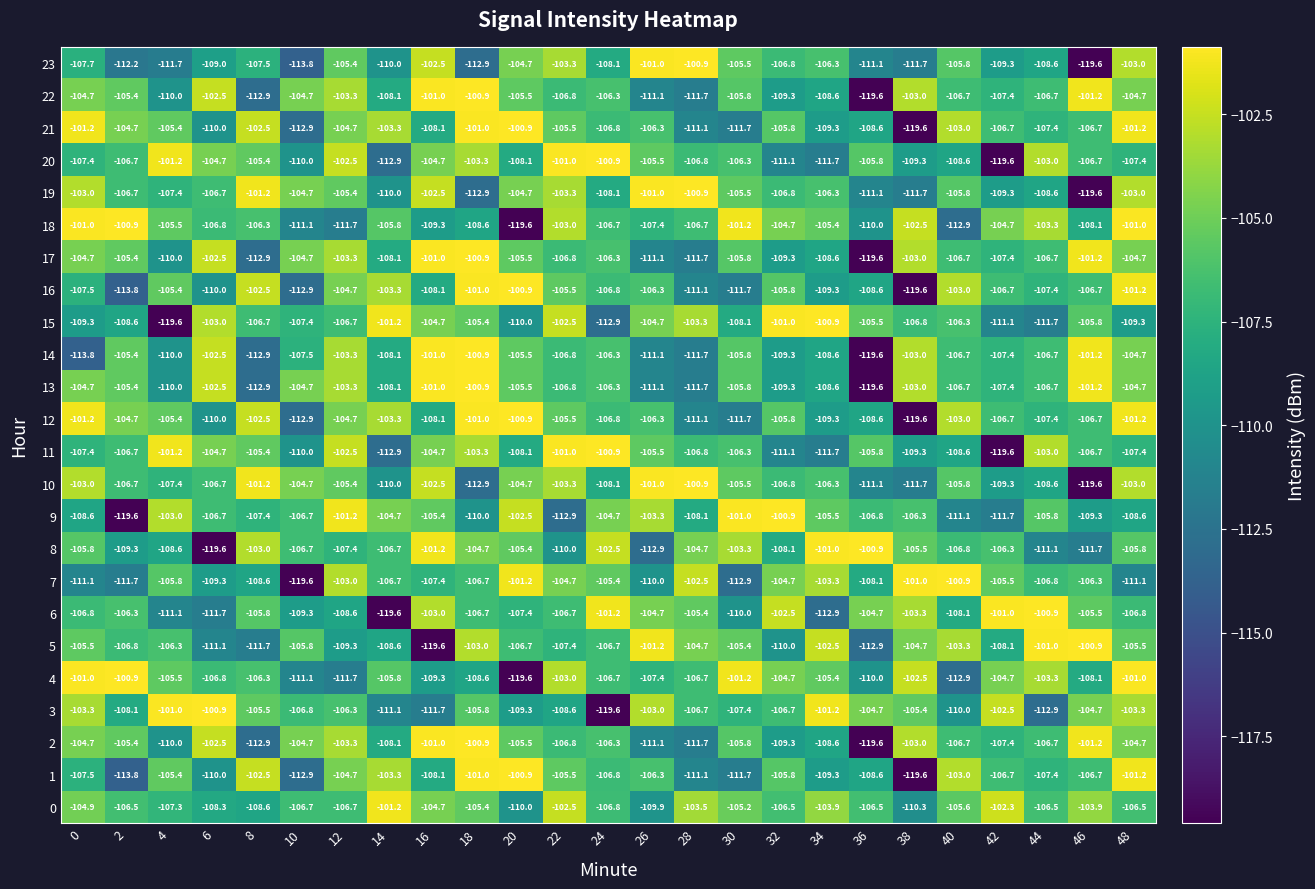

What is the average value of the 15 series?

-106.9